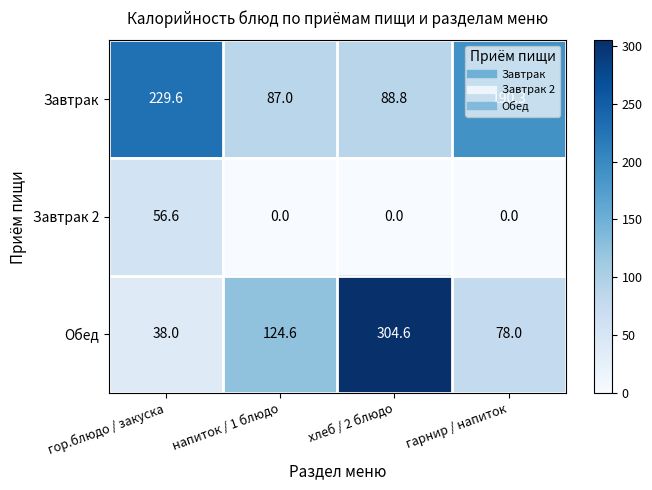

What is the sum of the Завтрак 2 values at гор.блюдо / закуска and хлеб / 2 блюдо?

56.6